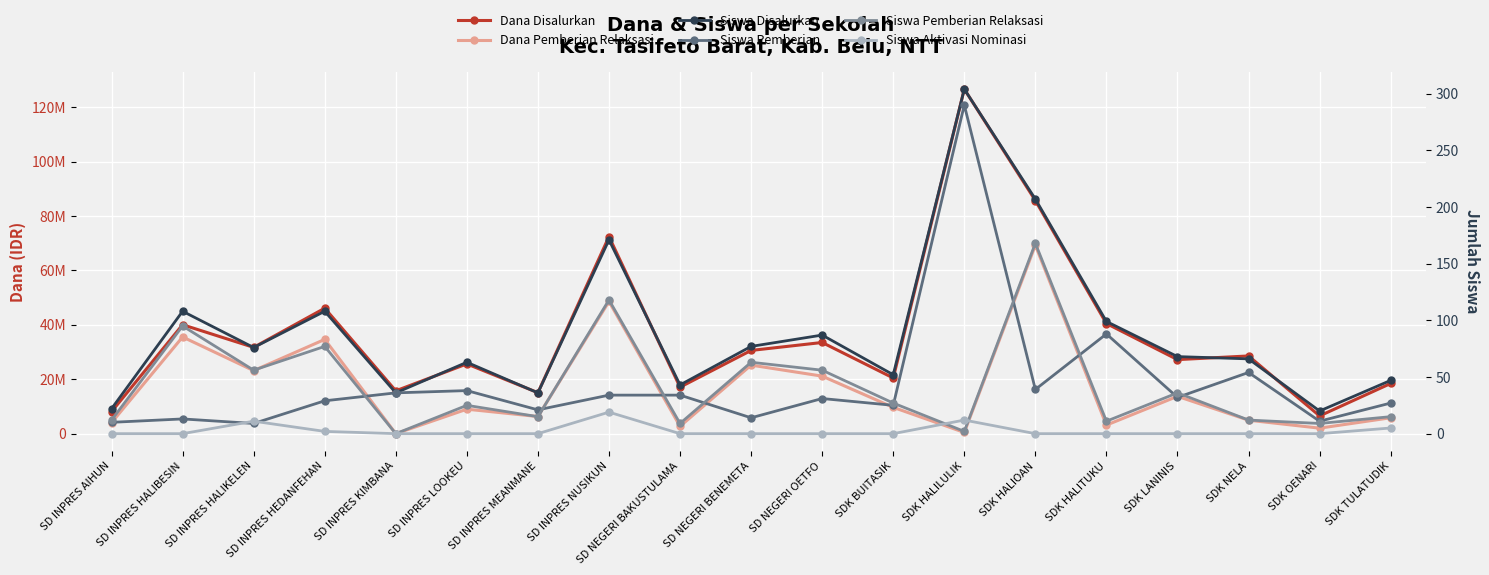

What is the value of the Siswa Pemberian point at the 2nd from the left?

13